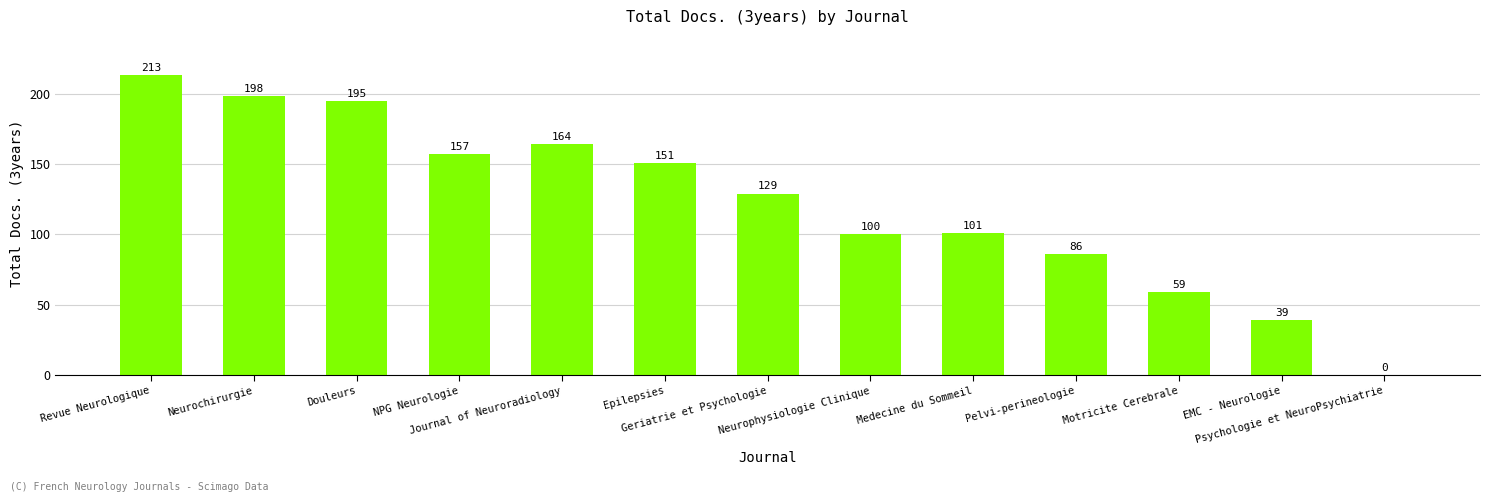

Where does the data first go above 129?

Revue Neurologique